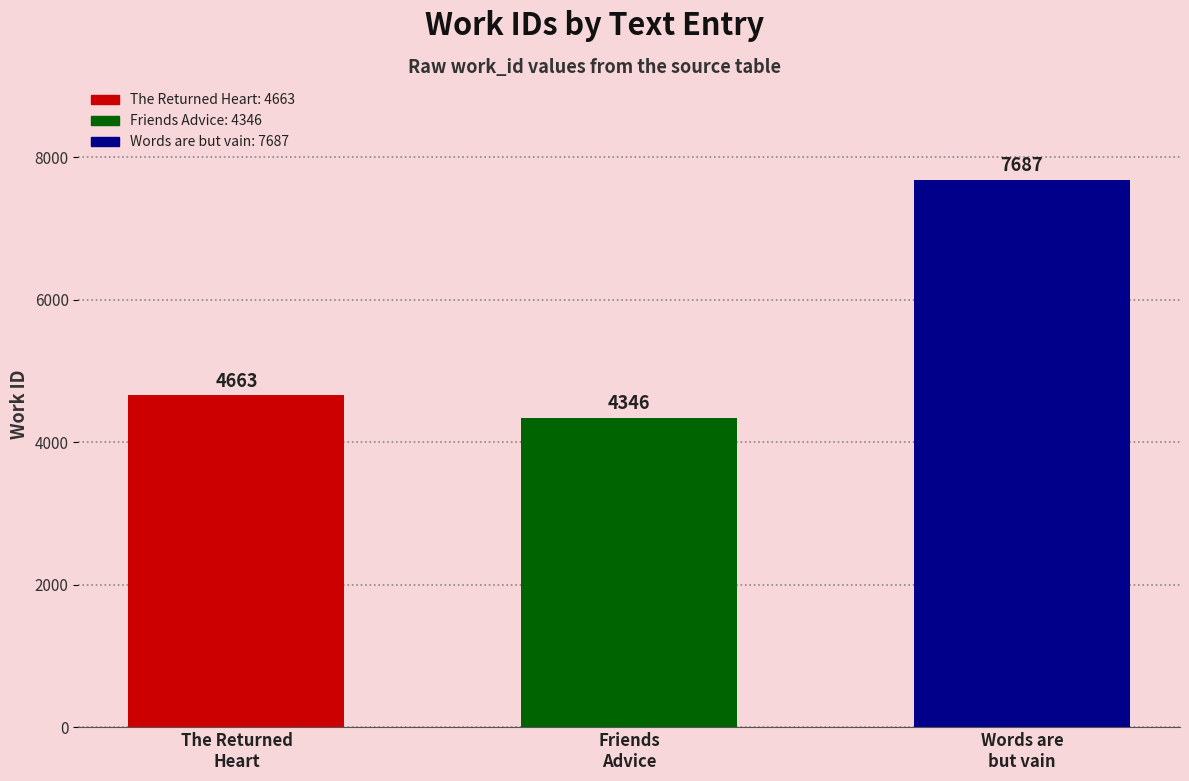

What is the maximum value shown in the chart?

7687